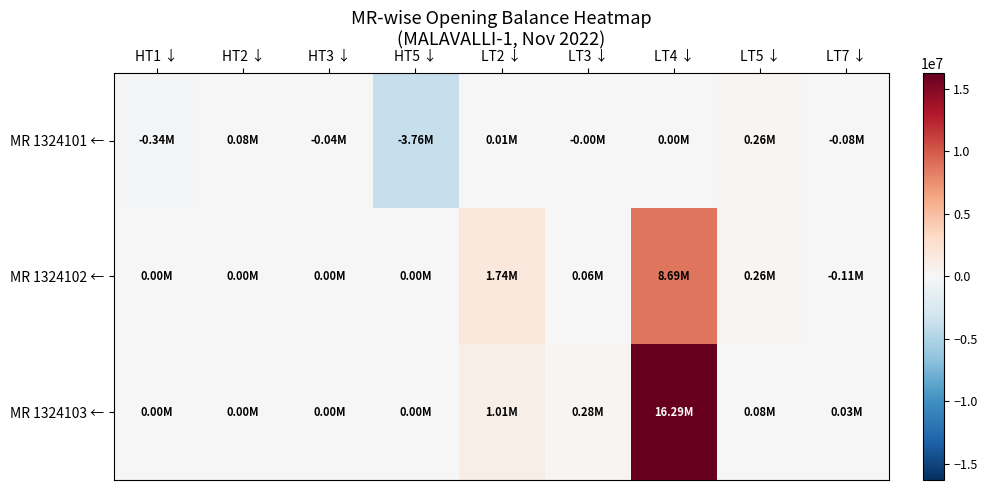

What is the maximum value shown in the chart?

16292146.5